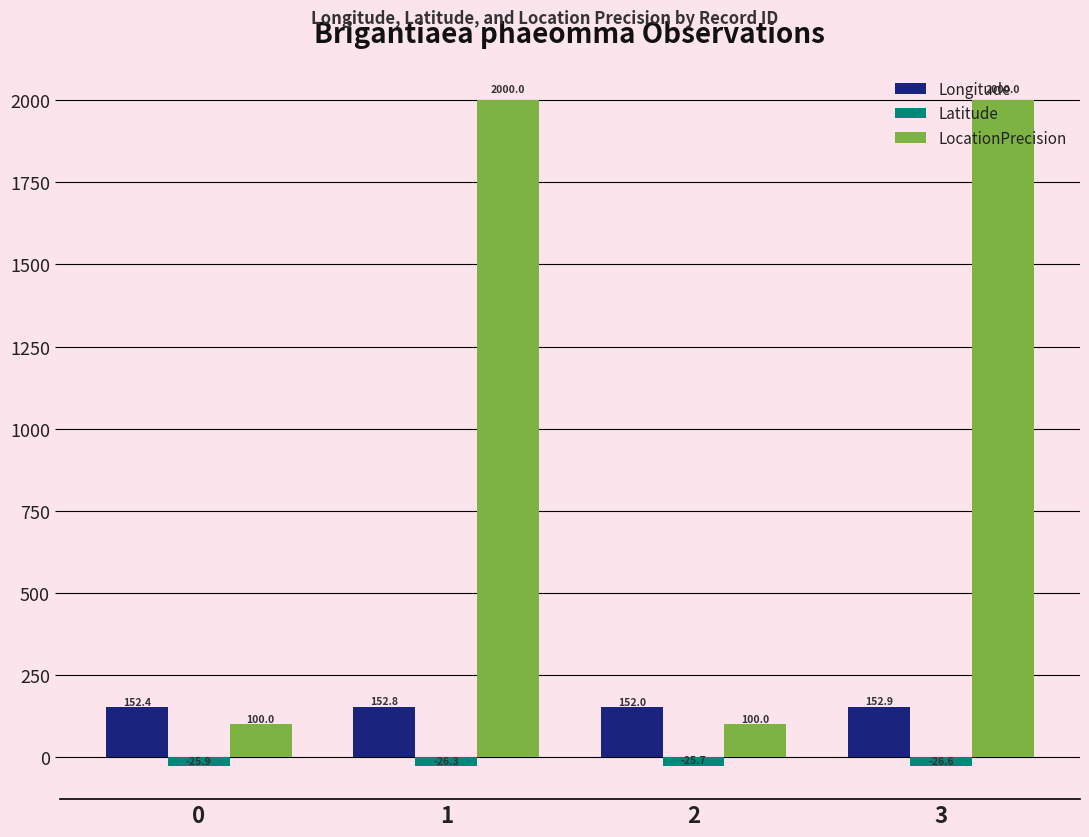

Reading right to left, transcribe all the data shown in this chart.

Longitude: 152.9	152.0	152.8	152.4
Latitude: -26.6	-25.7	-26.3	-25.9
LocationPrecision: 2000.0	100.0	2000.0	100.0